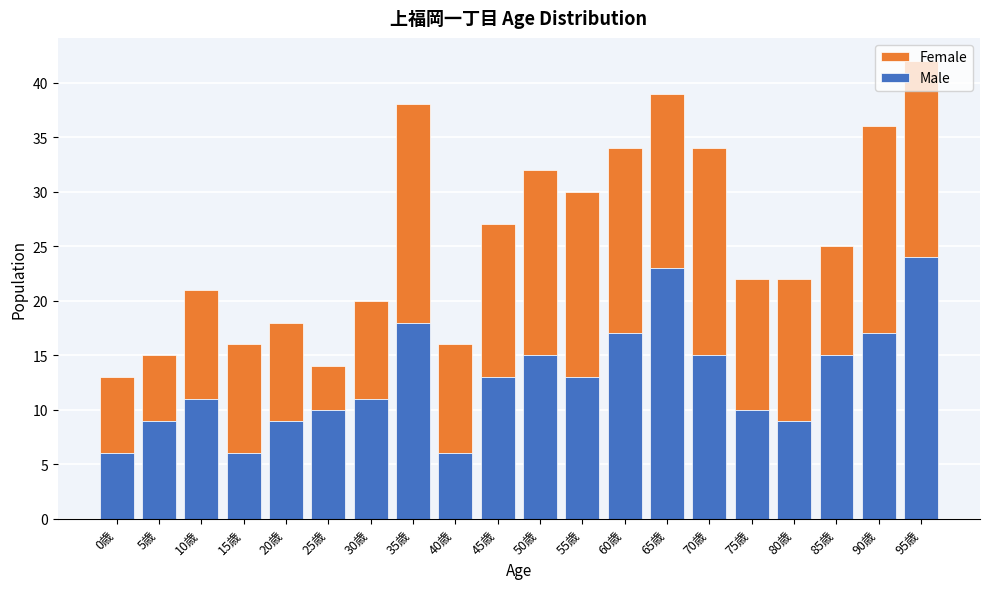

The value of Male at 50歳 is 15. True or false?

True